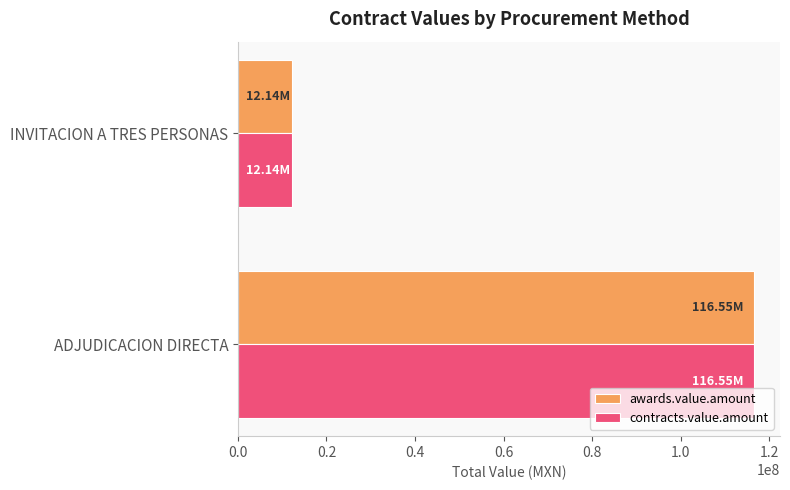

Rank the categories by contracts.value.amount value from highest to lowest.

ADJUDICACION DIRECTA, INVITACION A TRES PERSONAS